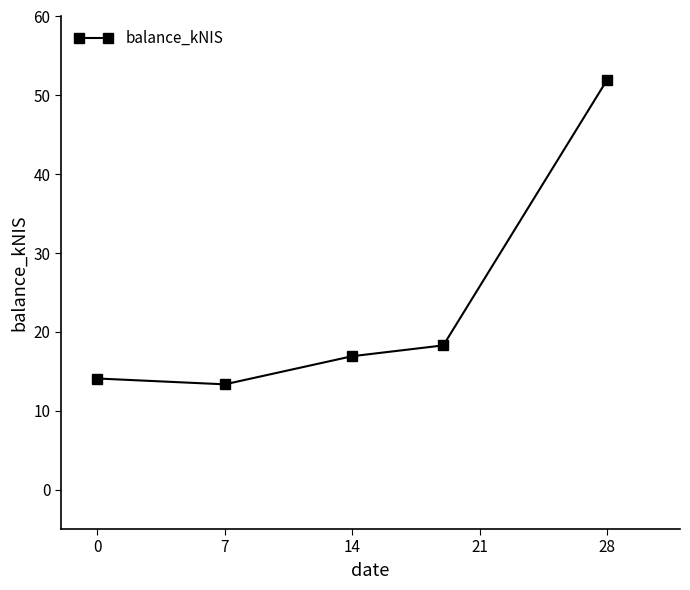

What is the difference between the maximum and minimum values?

38.6